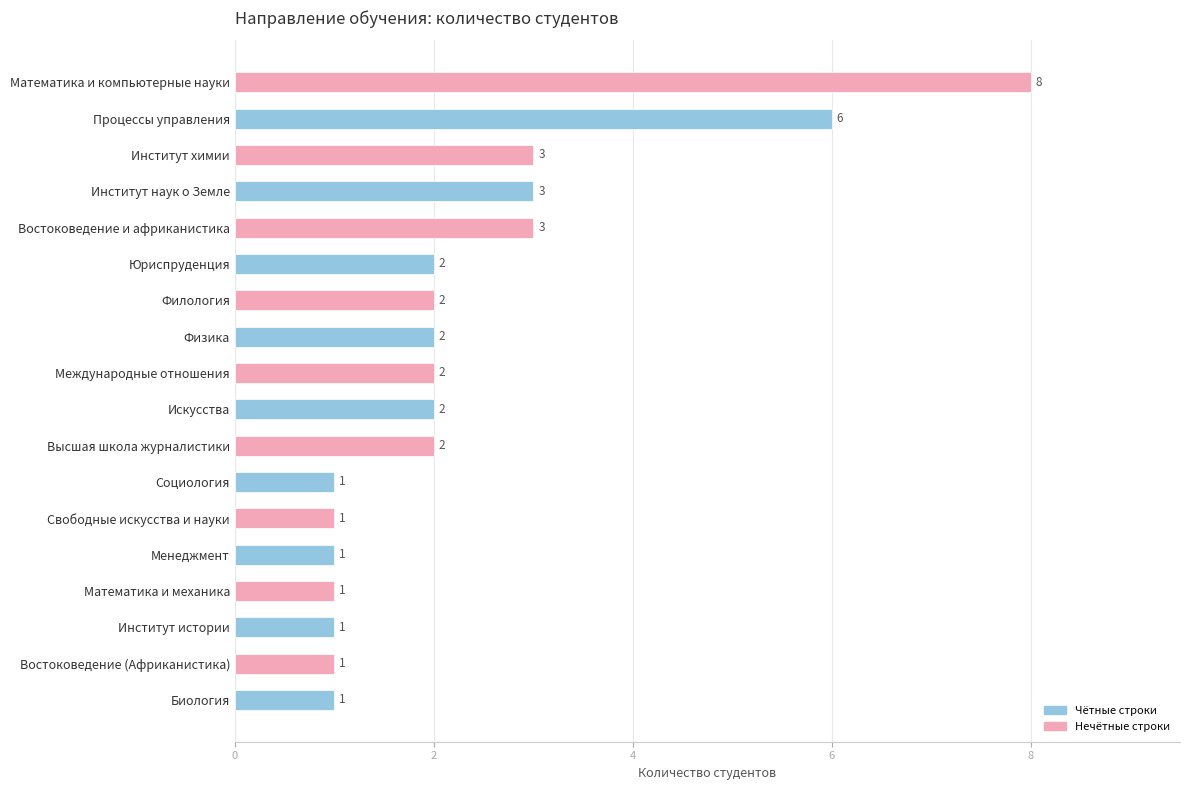

How many categories are shown in the chart?

18